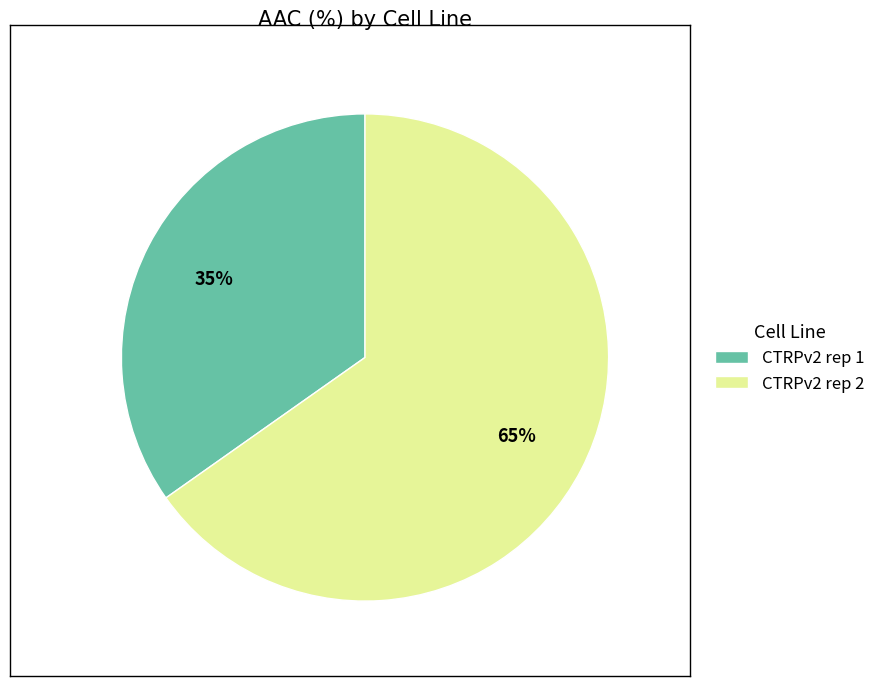

What percentage is the CTRPv2 rep 1 slice, to the nearest percent?

35%